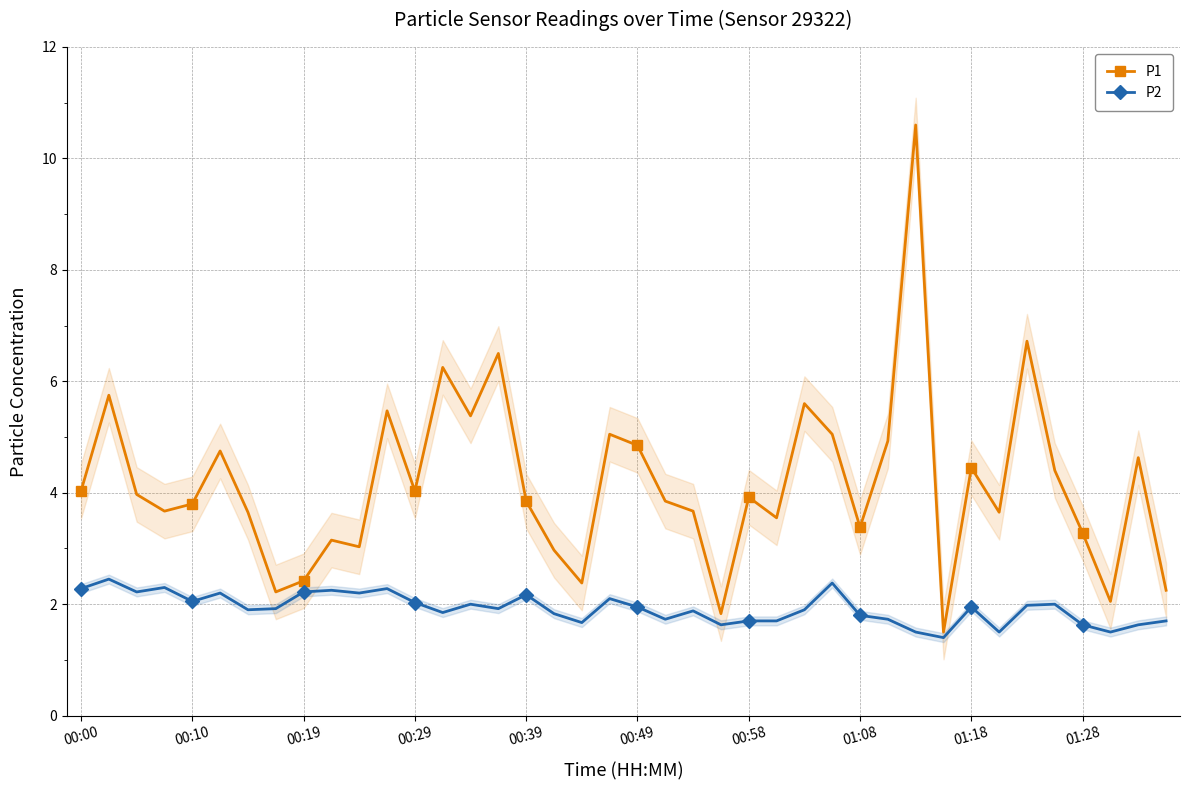

True or false: P1 and P2 cross at least once.

False